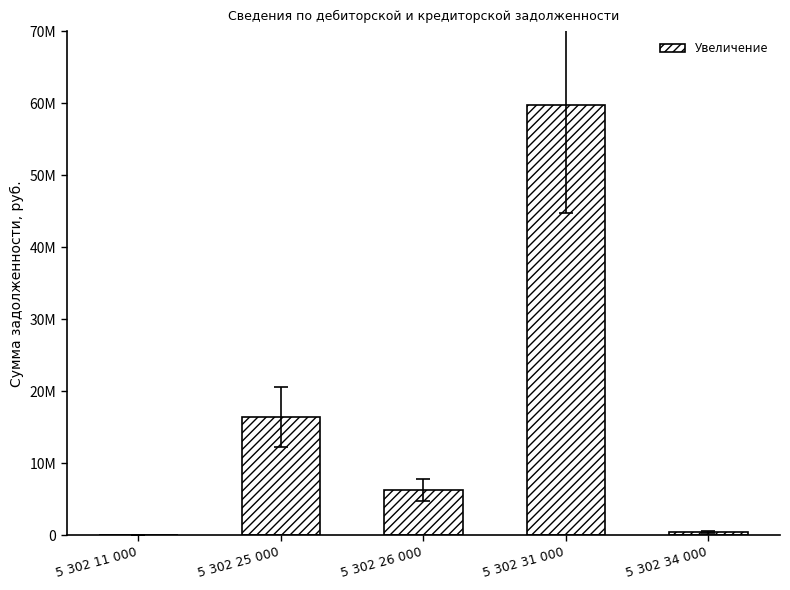

Does the chart contain stacked bars?

No